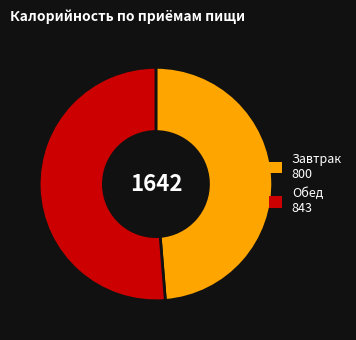

Is there a majority slice in this chart?

Yes